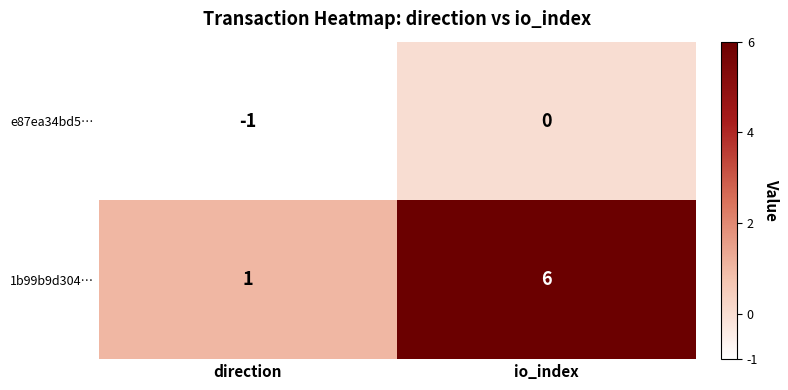

The 1b99b9d304… series shows 6 at io_index. True or false?

True